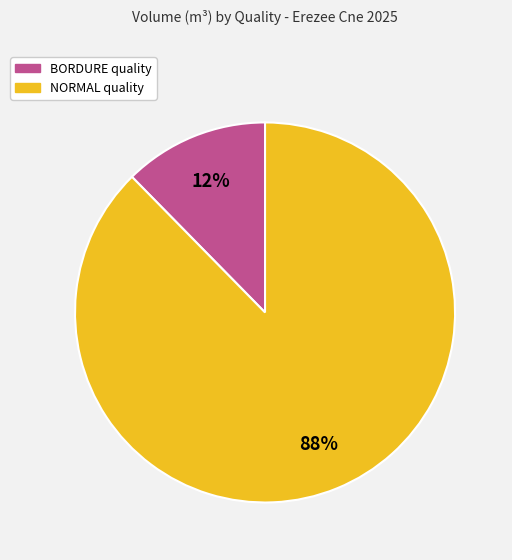

How many segments does this pie chart have?

2